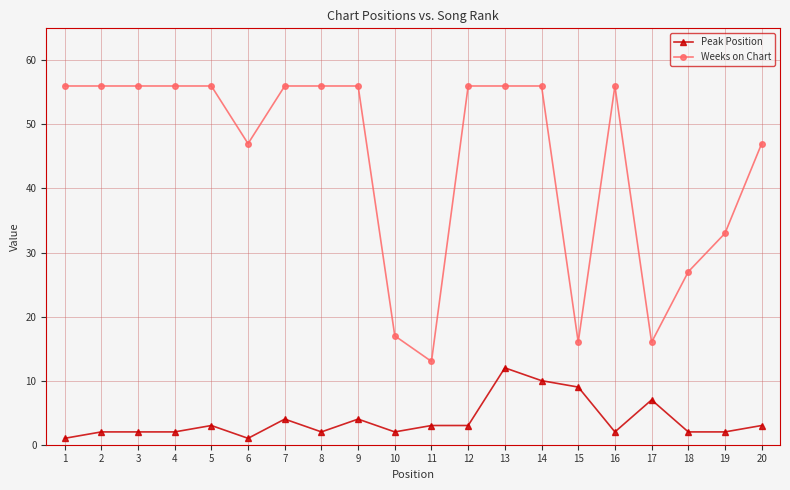

Rank the series by their average value, from highest to lowest.

Weeks on Chart, Peak Position